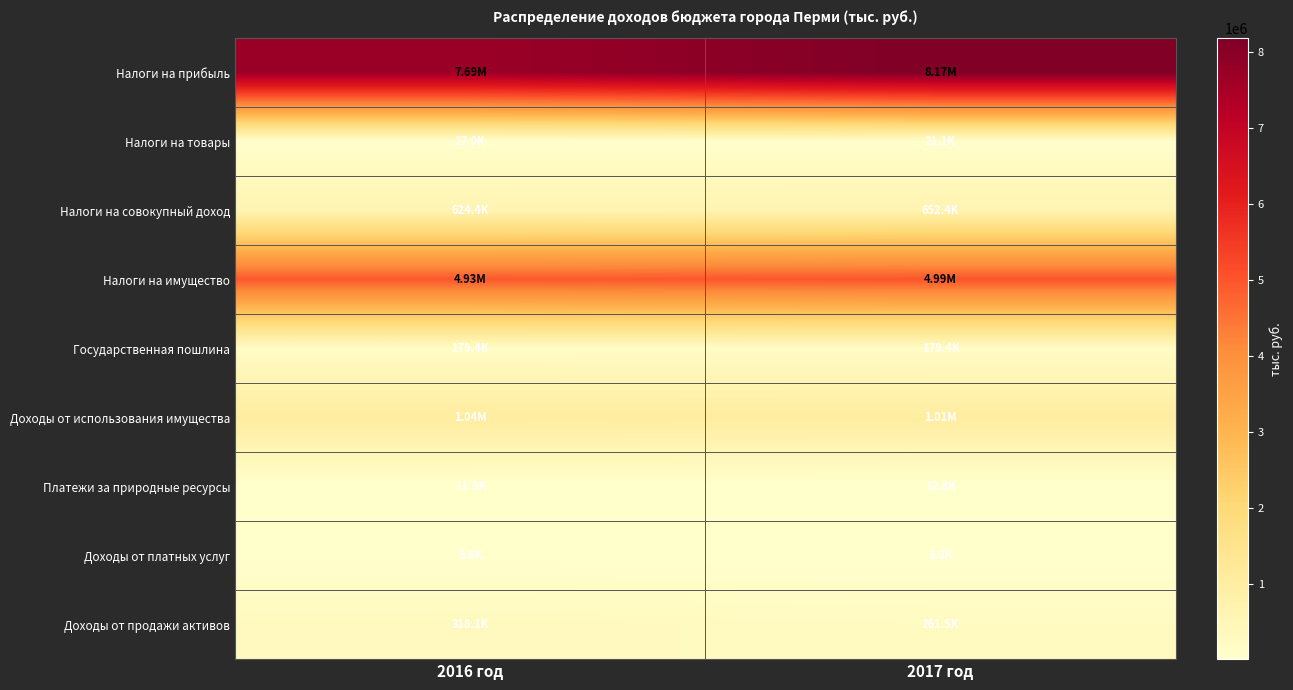

Reading left to right, what are all the values shown in this chart?

Налоги на прибыль: 2016 год=7694649.0	2017 год=8171717.2
Налоги на товары: 2016 год=26964.1	2017 год=21098.8
Налоги на совокупный доход: 2016 год=624413.7	2017 год=652416.7
Налоги на имущество: 2016 год=4931853.5	2017 год=4992733.5
Государственная пошлина: 2016 год=179363.4	2017 год=179380.8
Доходы от использования имущества: 2016 год=1039819.8	2017 год=1008883.1
Платежи за природные ресурсы: 2016 год=11876.5	2017 год=12814.8
Доходы от платных услуг: 2016 год=5630.1	2017 год=6039.3
Доходы от продажи активов: 2016 год=318130.0	2017 год=261529.8